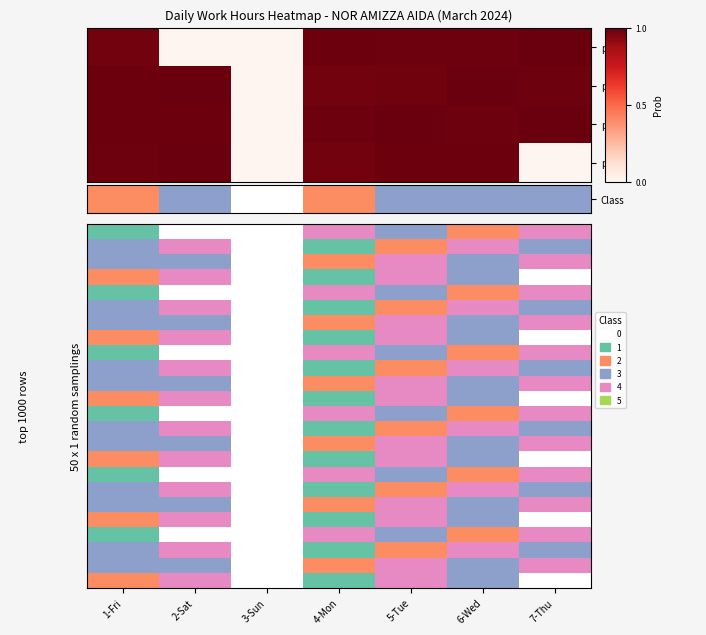

Between 2-Sat and 5-Tue, which is larger?

5-Tue